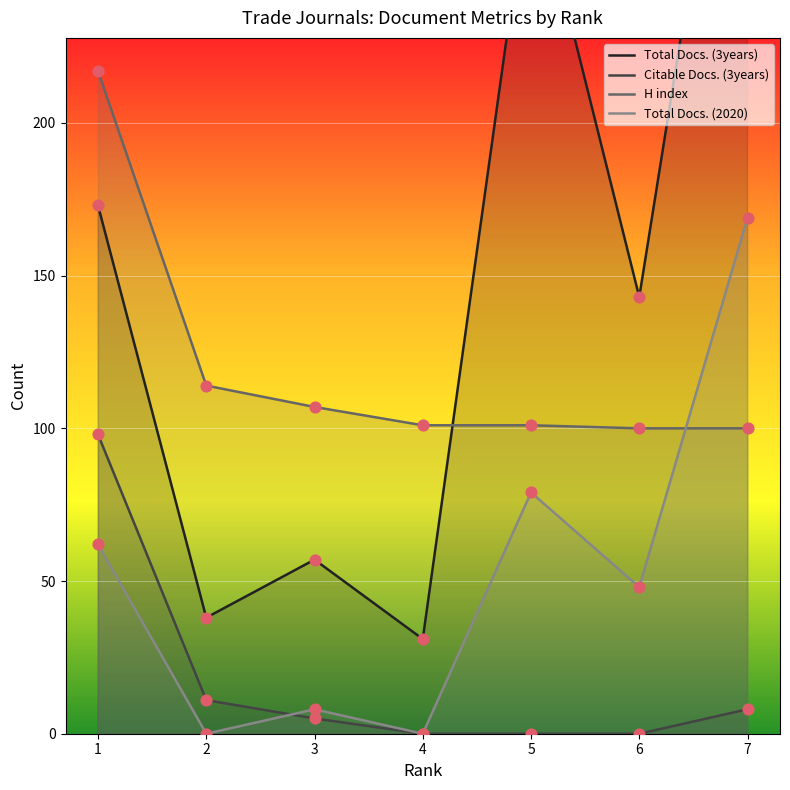

At which category is the sum across all series the highest?

7